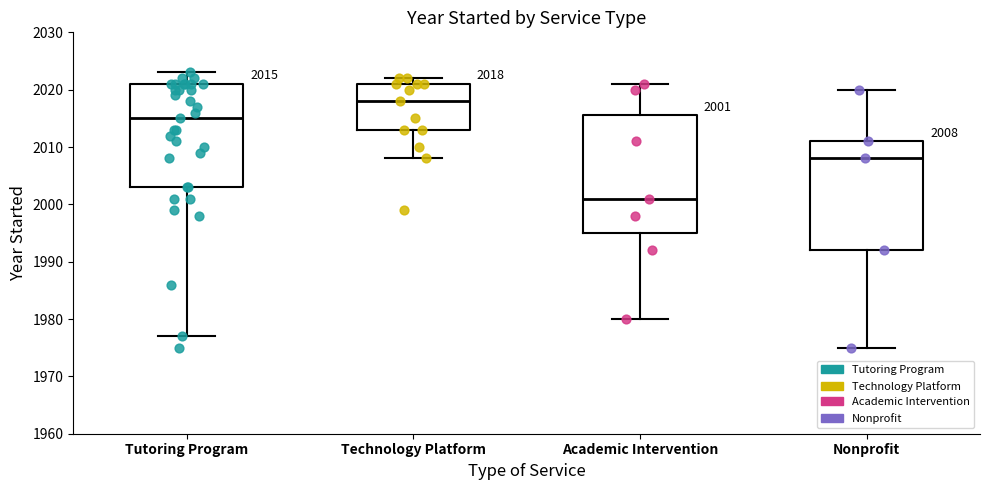

Comparing the boxes themselves (not the whiskers), which one is the tallest?

Academic Intervention